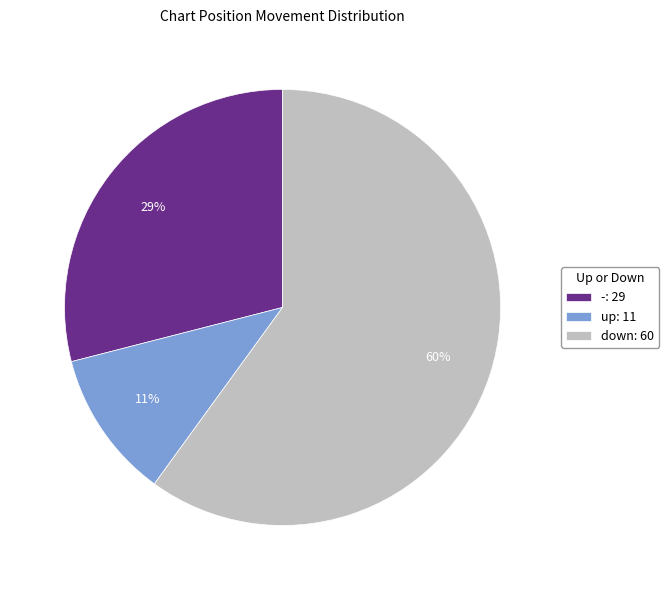

The down slice represents 66% of the pie. True or false?

False